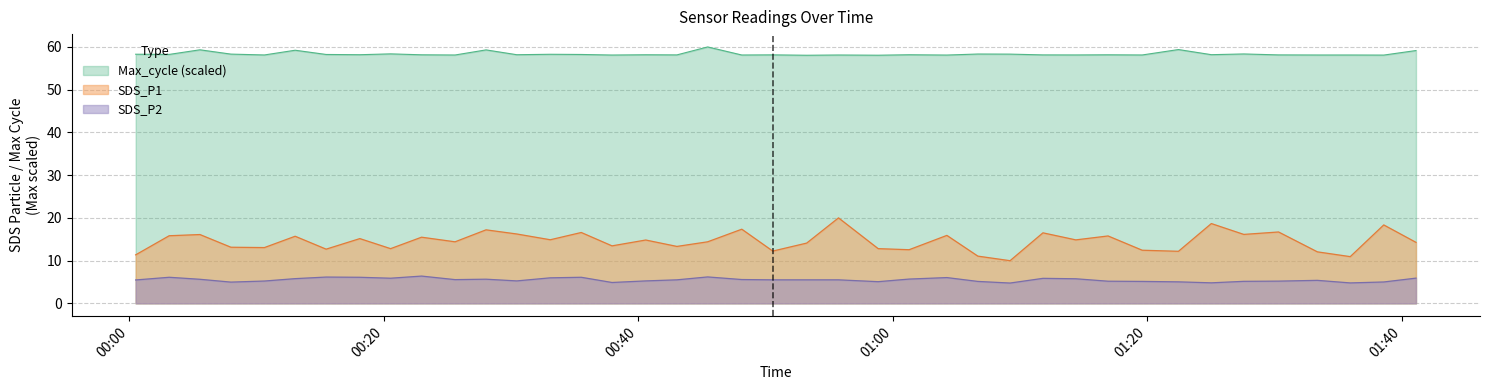

Which category has the lowest value across all series?

2022/05/09 01:09:13